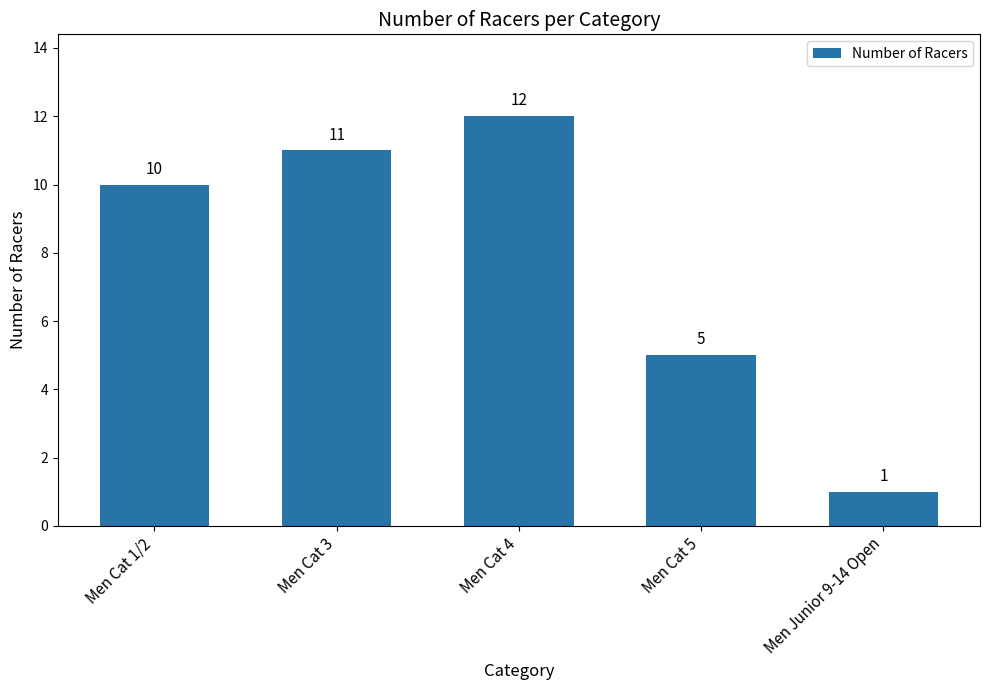

Does the chart contain stacked bars?

No